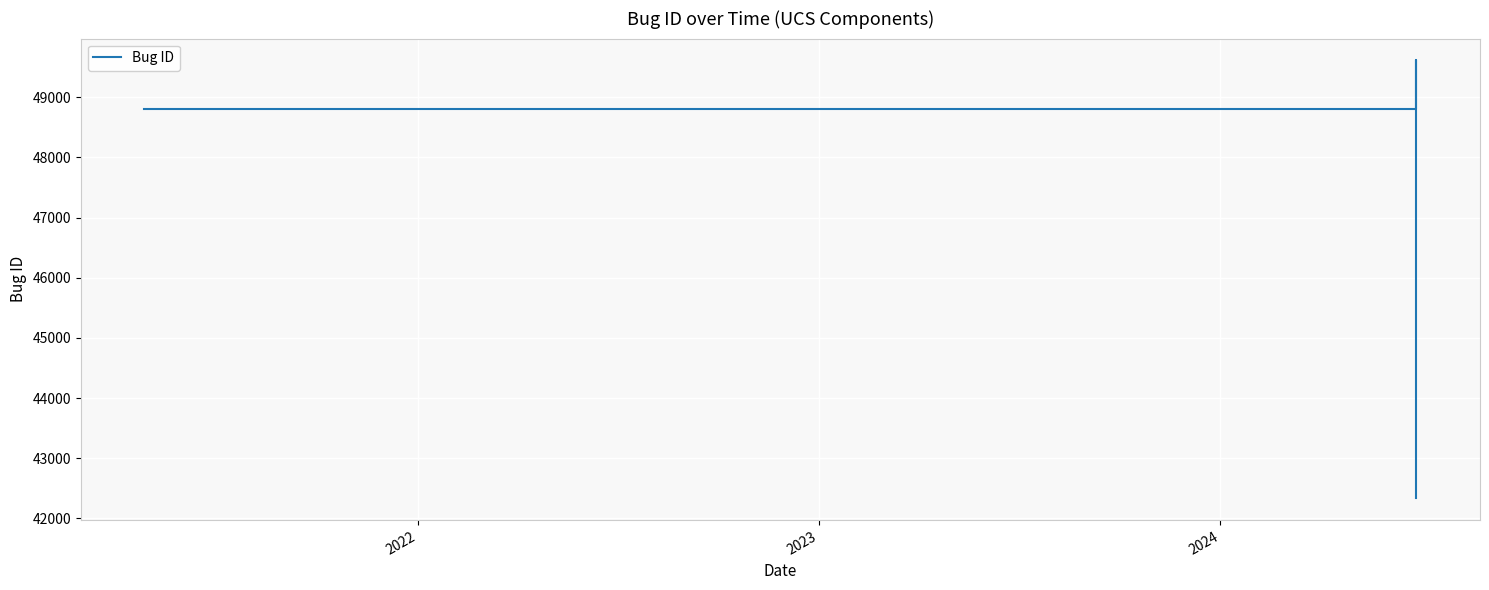

What is the maximum value shown in the chart?

49610